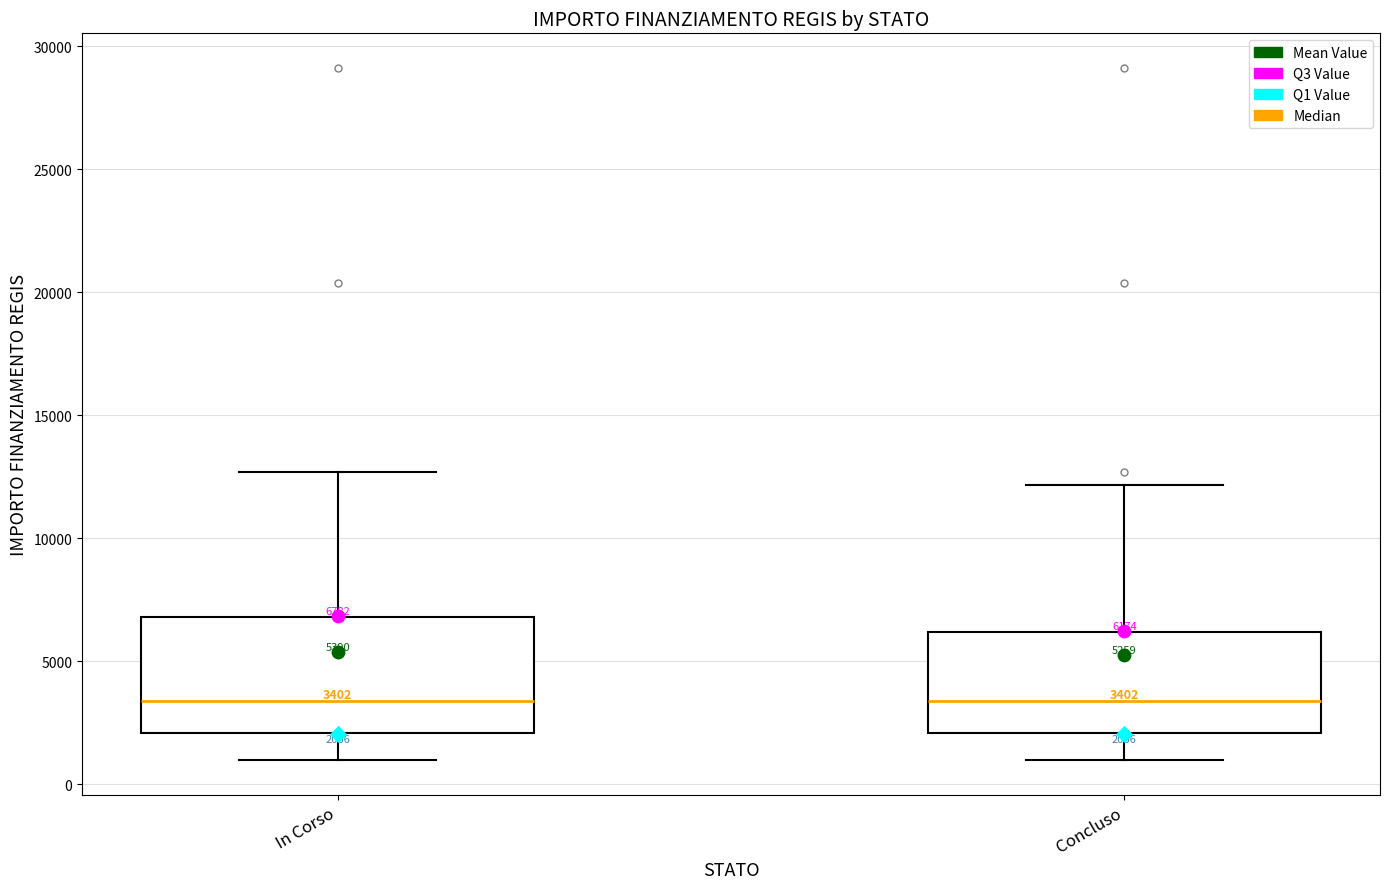

Comparing the boxes themselves (not the whiskers), which one is the tallest?

In Corso